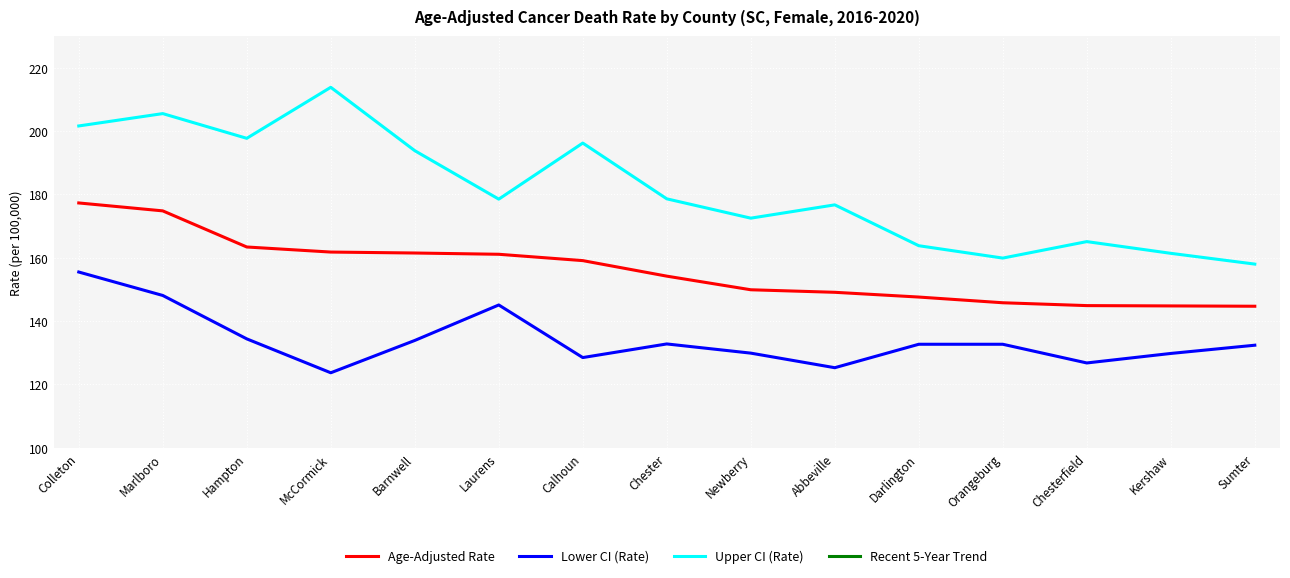

What is the label of the 1st point from the left?

Colleton